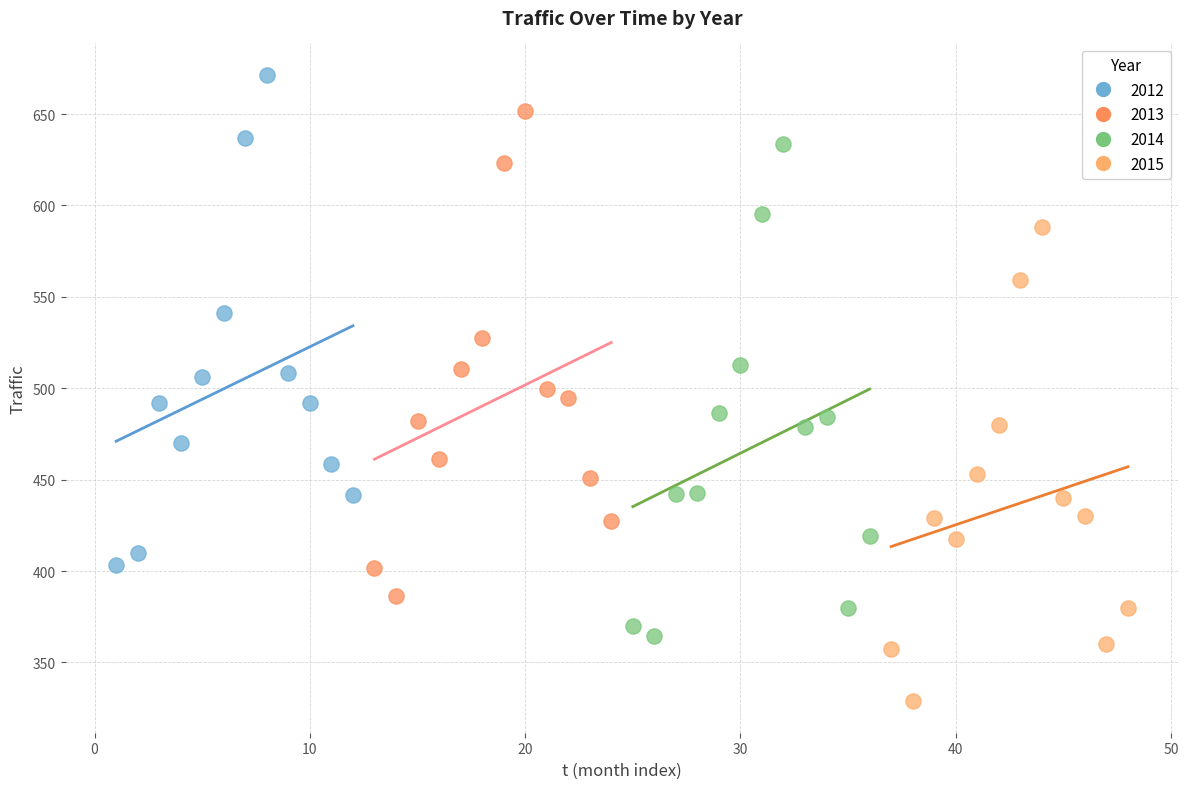

Which series contains the highest Y value?

2012